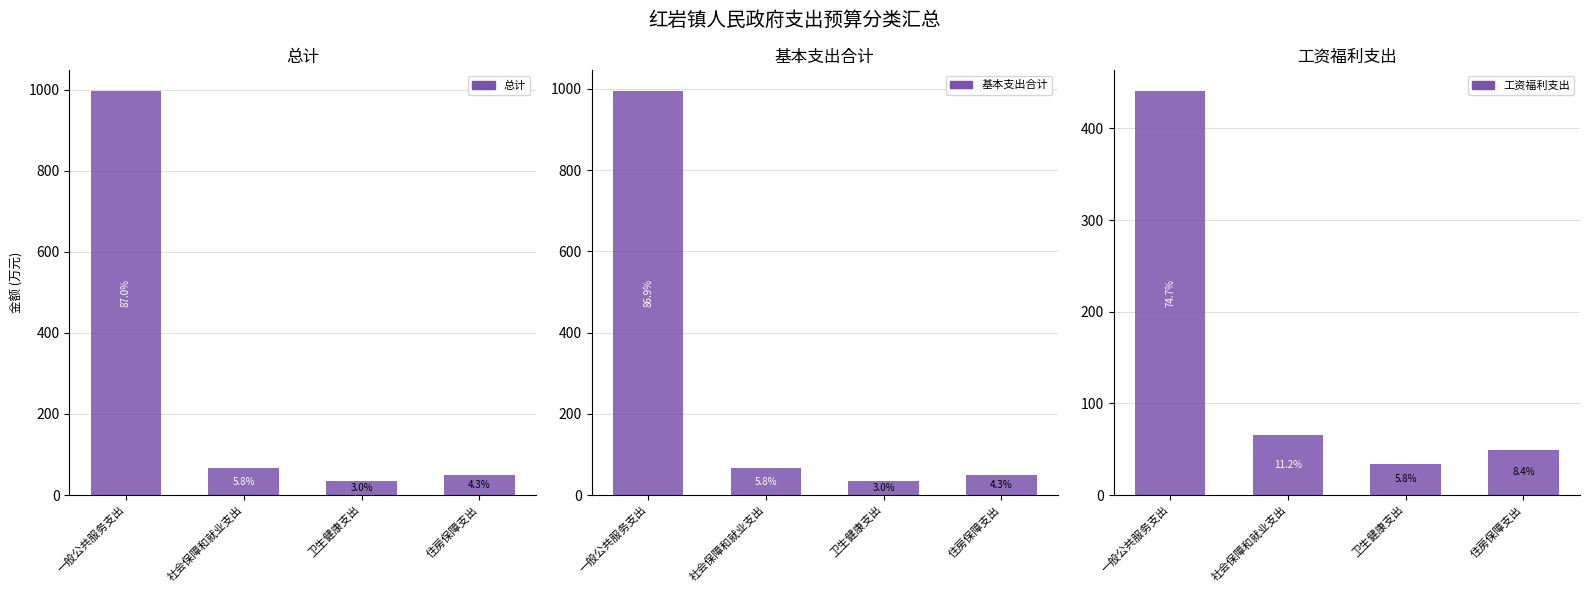

What are all the series names shown in the legend?

总计, 基本支出合计, 工资福利支出